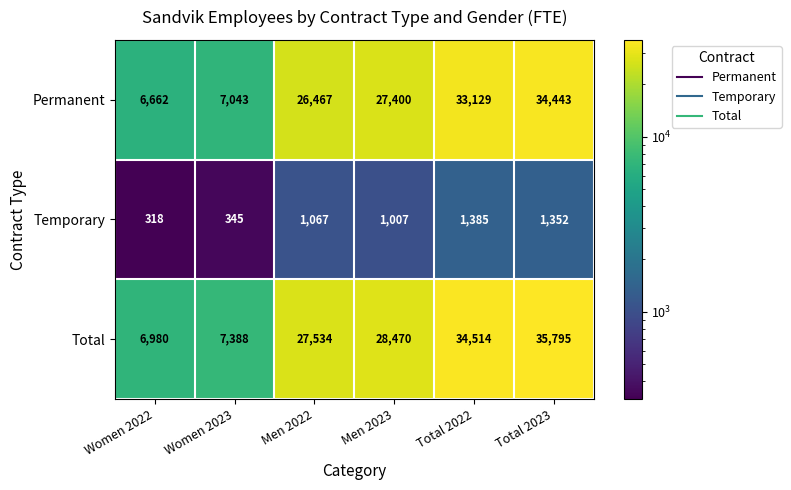

At which category is the sum across all series the highest?

Total 2023